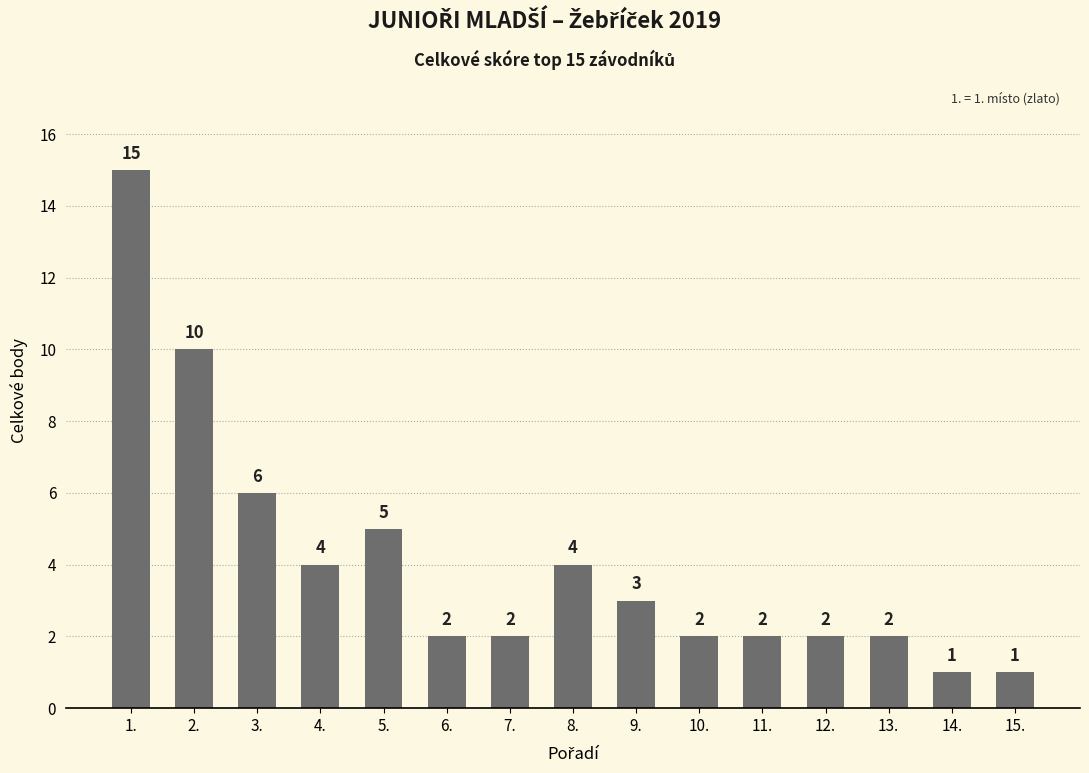

Reading right to left, transcribe all the data shown in this chart.

15.=1	14.=1	13.=2	12.=2	11.=2	10.=2	9.=3	8.=4	7.=2	6.=2	5.=5	4.=4	3.=6	2.=10	1.=15